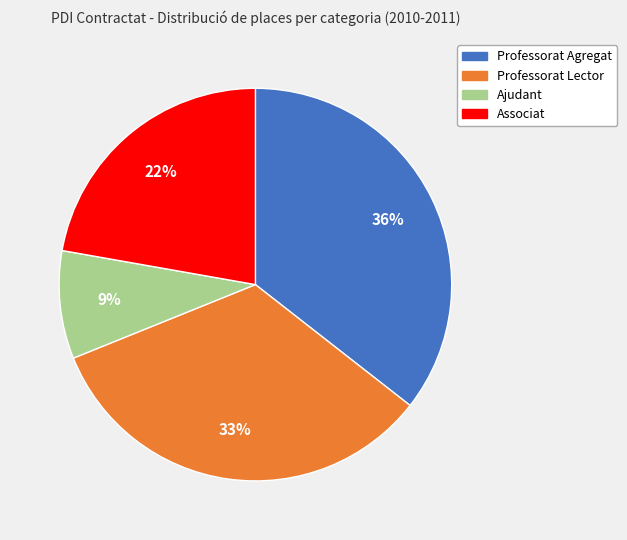

How many segments does this pie chart have?

4